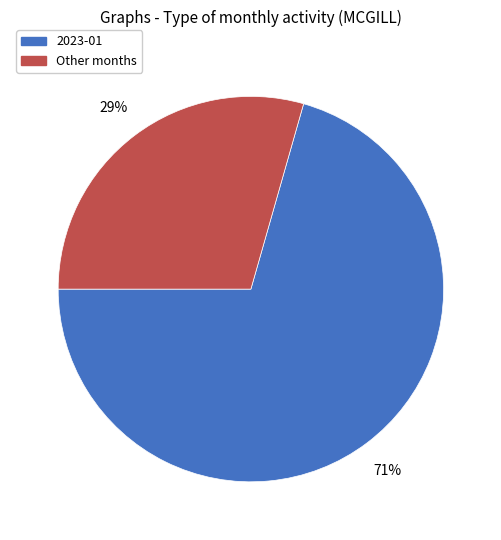

Is there a majority slice in this chart?

Yes